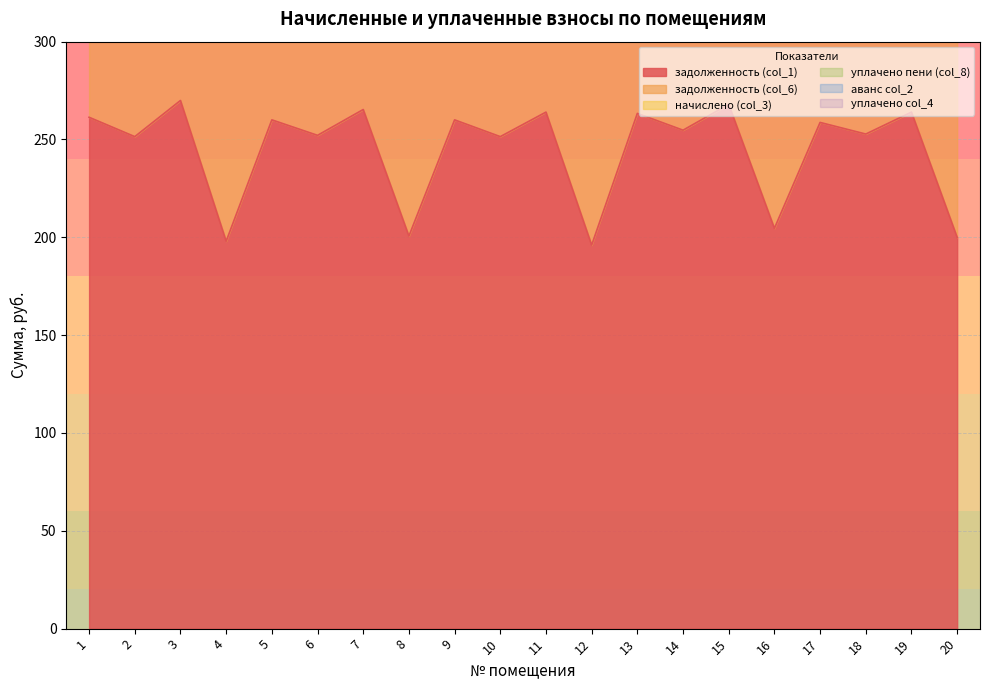

Is the value of задолженность (col_6) at 4 greater than the value of уплачено col_4 at 1?

Yes